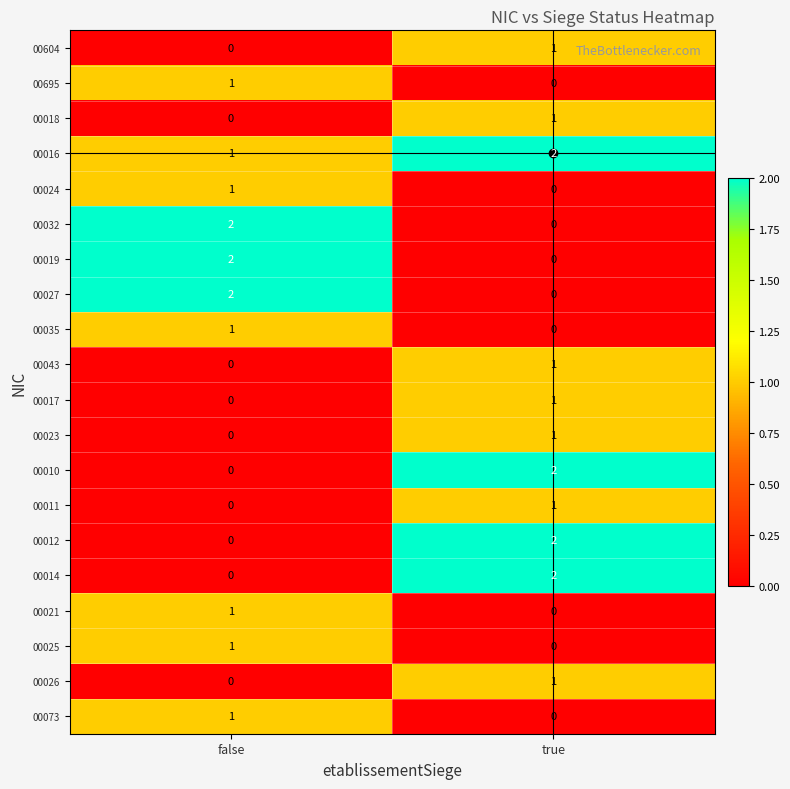

Where is 00010 nearest to the value 1?

false